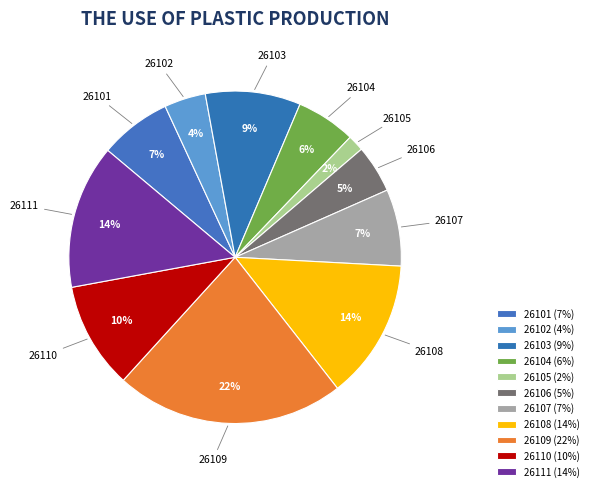

Do 26106 and 26110 together represent more than half of the pie?

No